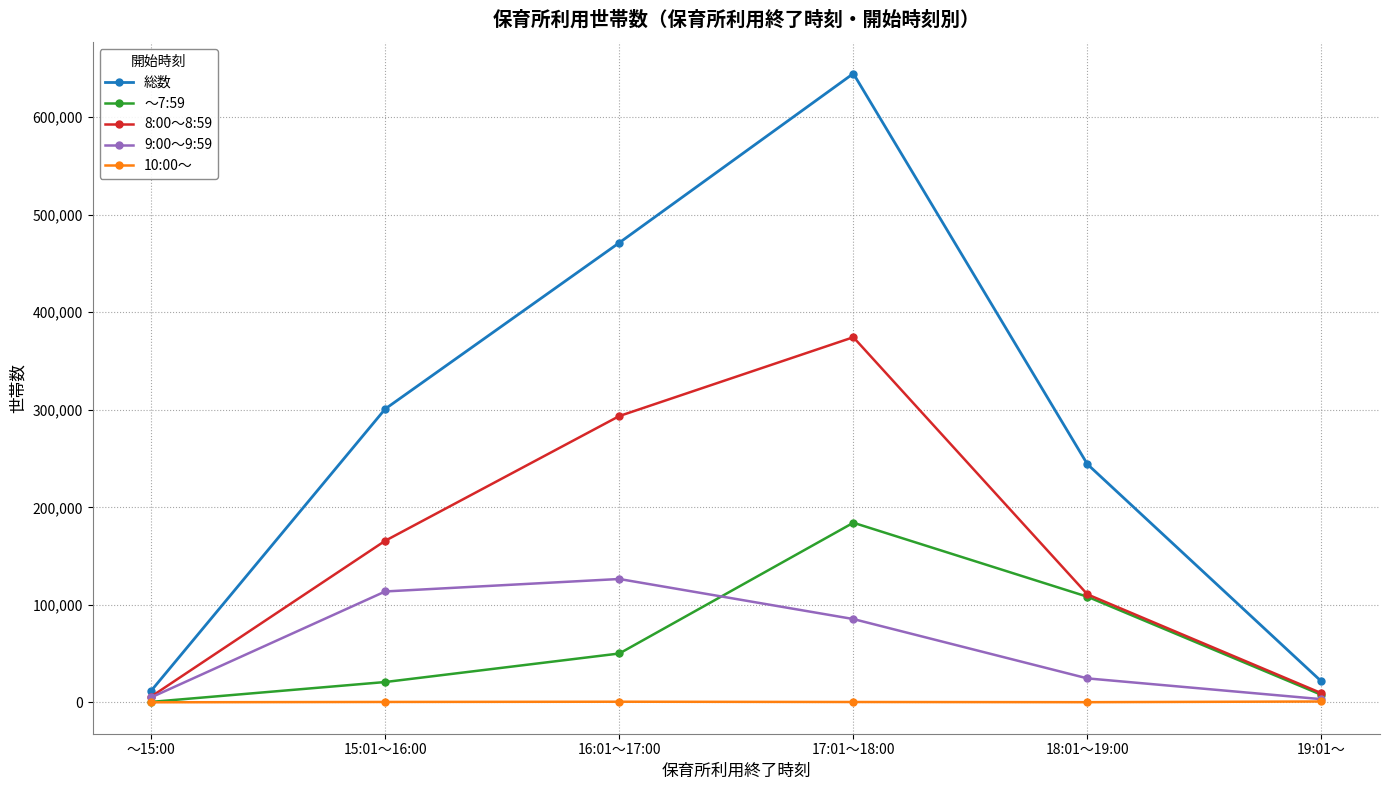

Between 16:01～17:00 and 19:01～, which series saw the biggest shift?

総数